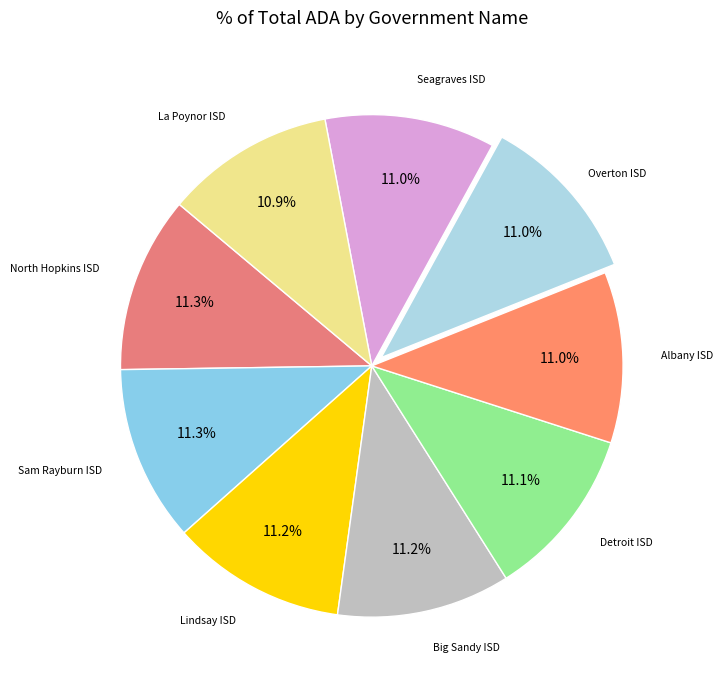

Rank the categories by value from highest to lowest.

North Hopkins ISD, Sam Rayburn ISD, Lindsay ISD, Big Sandy ISD, Detroit ISD, Albany ISD, Overton ISD, Seagraves ISD, La Poynor ISD